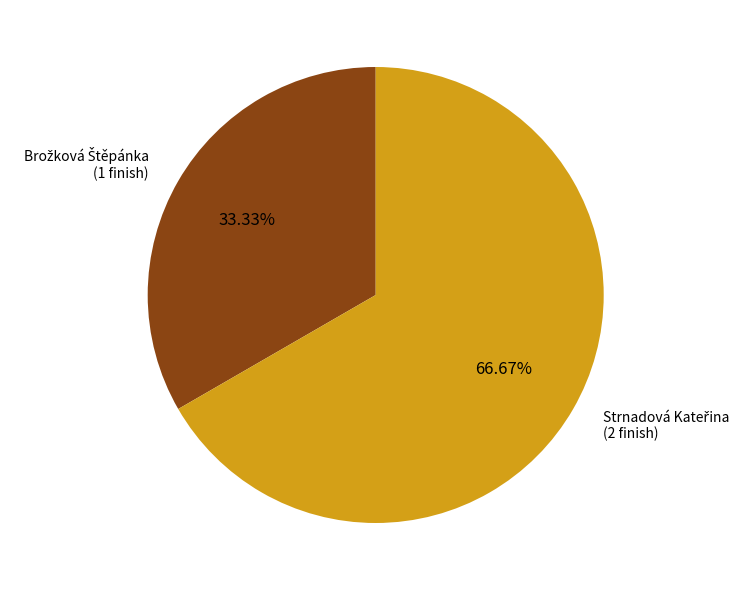

Does any single category account for the majority?

Yes